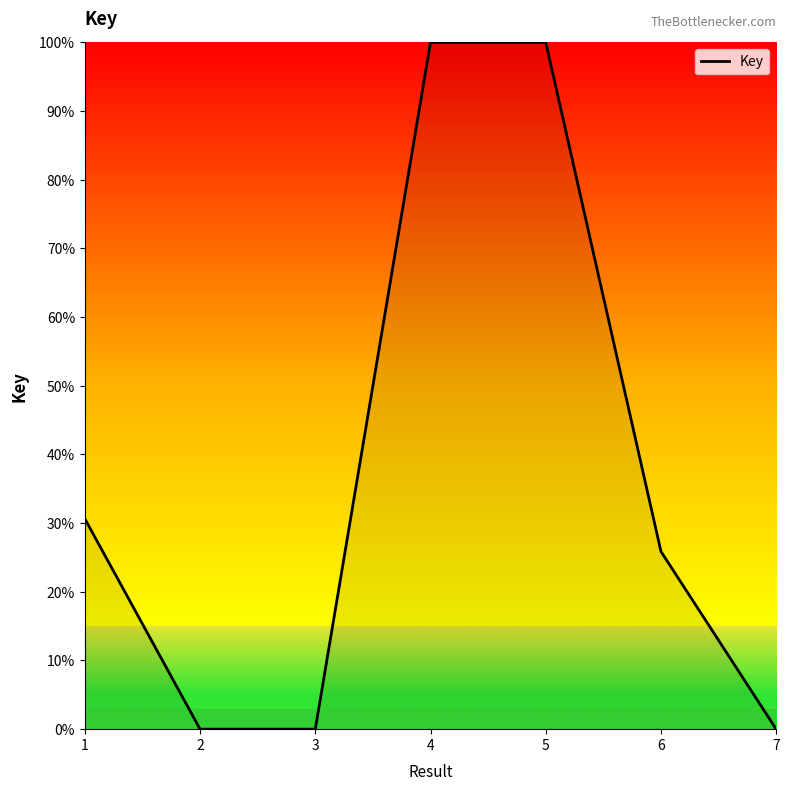

What is the greatest value displayed?

100.0